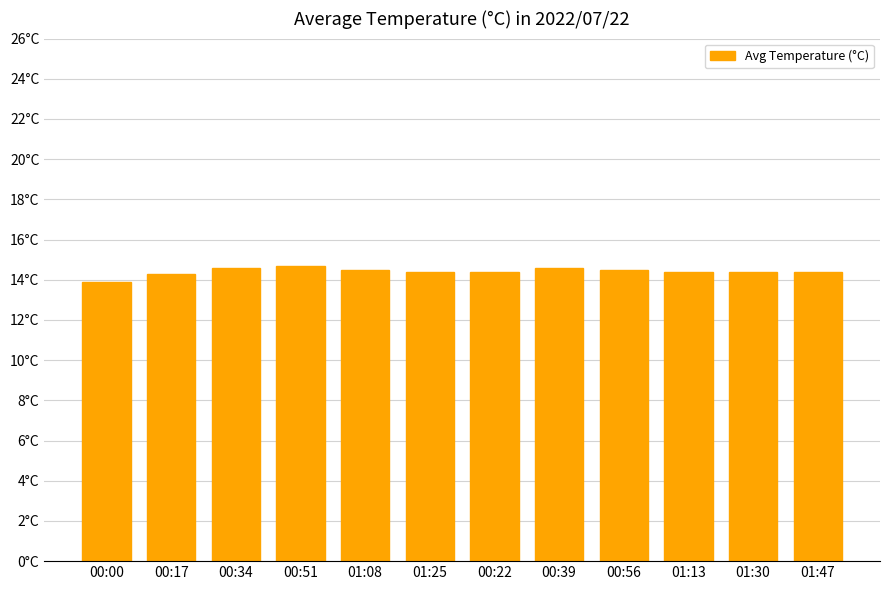

Reading right to left, transcribe all the data shown in this chart.

14.4	14.4	14.4	14.5	14.6	14.4	14.4	14.5	14.7	14.6	14.3	13.9